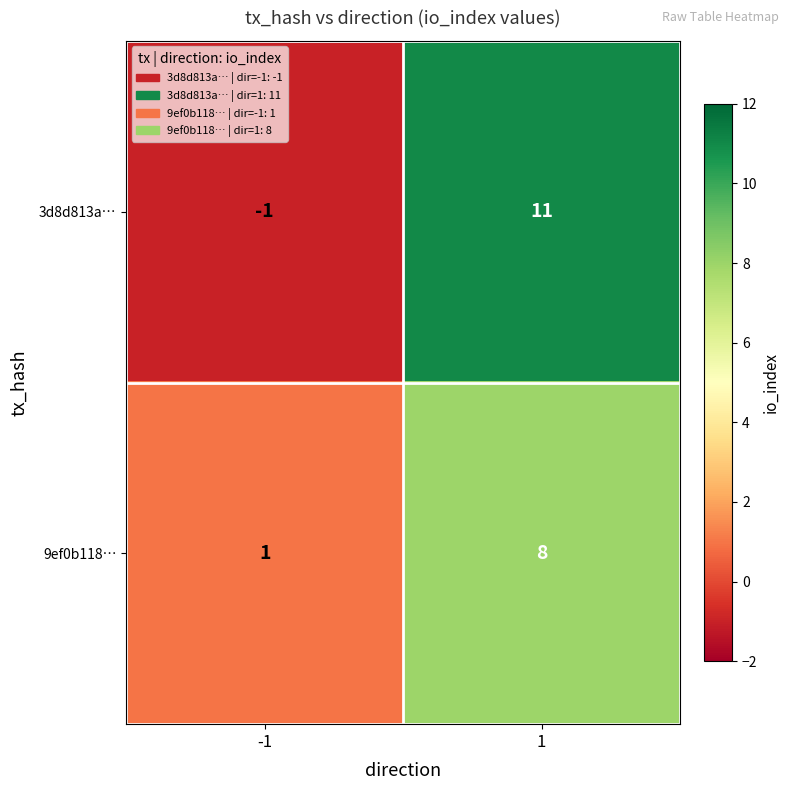

The 9ef0b118… series shows 2 at 1. True or false?

False